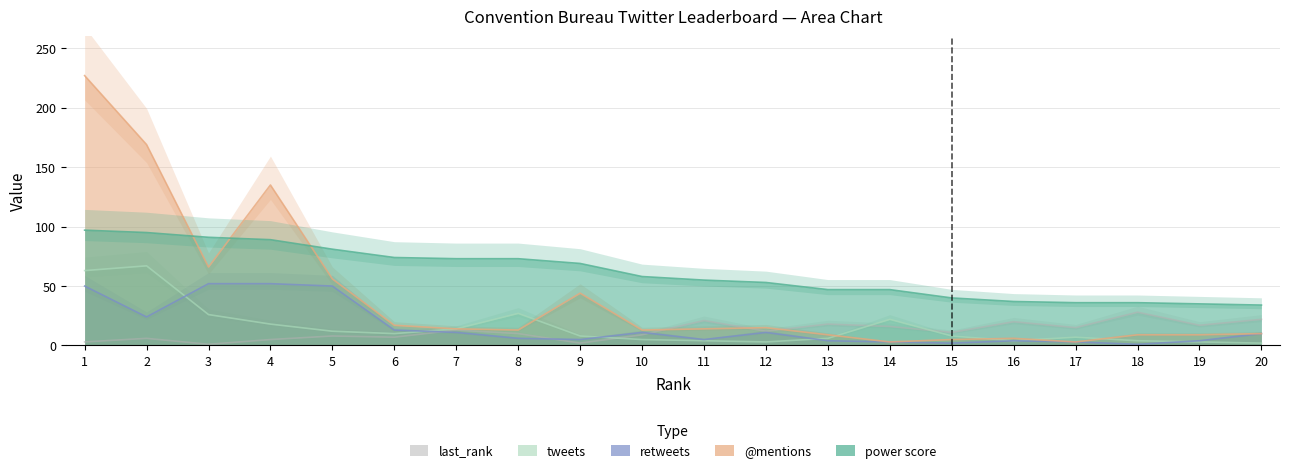

What is the approximate value of last_rank at 16, to the nearest 5?

20